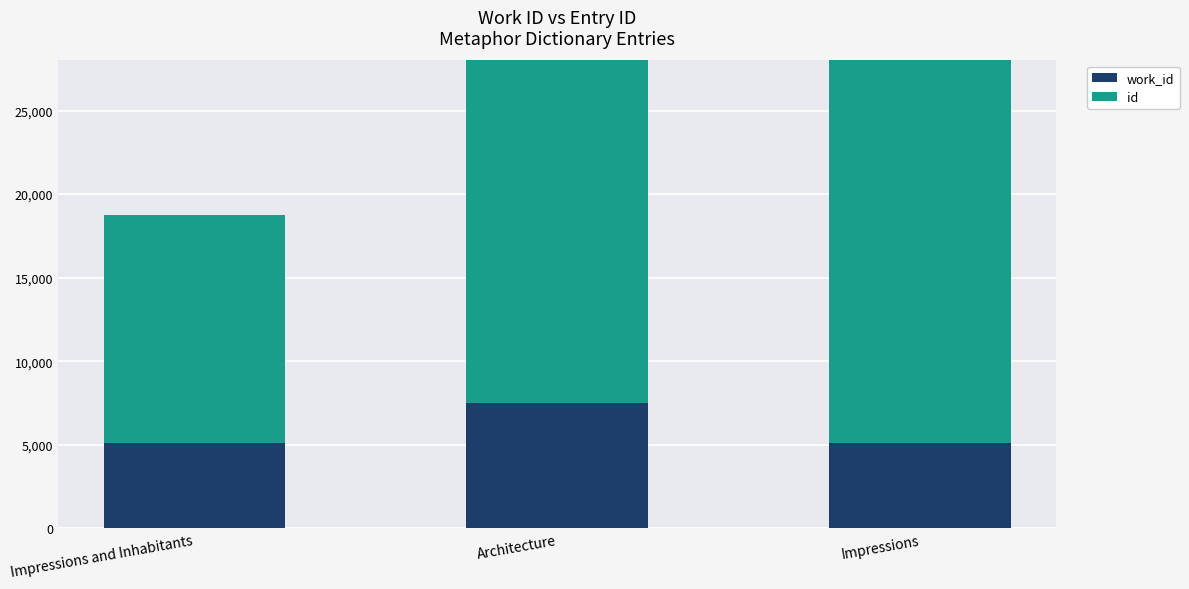

How many id values are between 13669 and 23290?

3